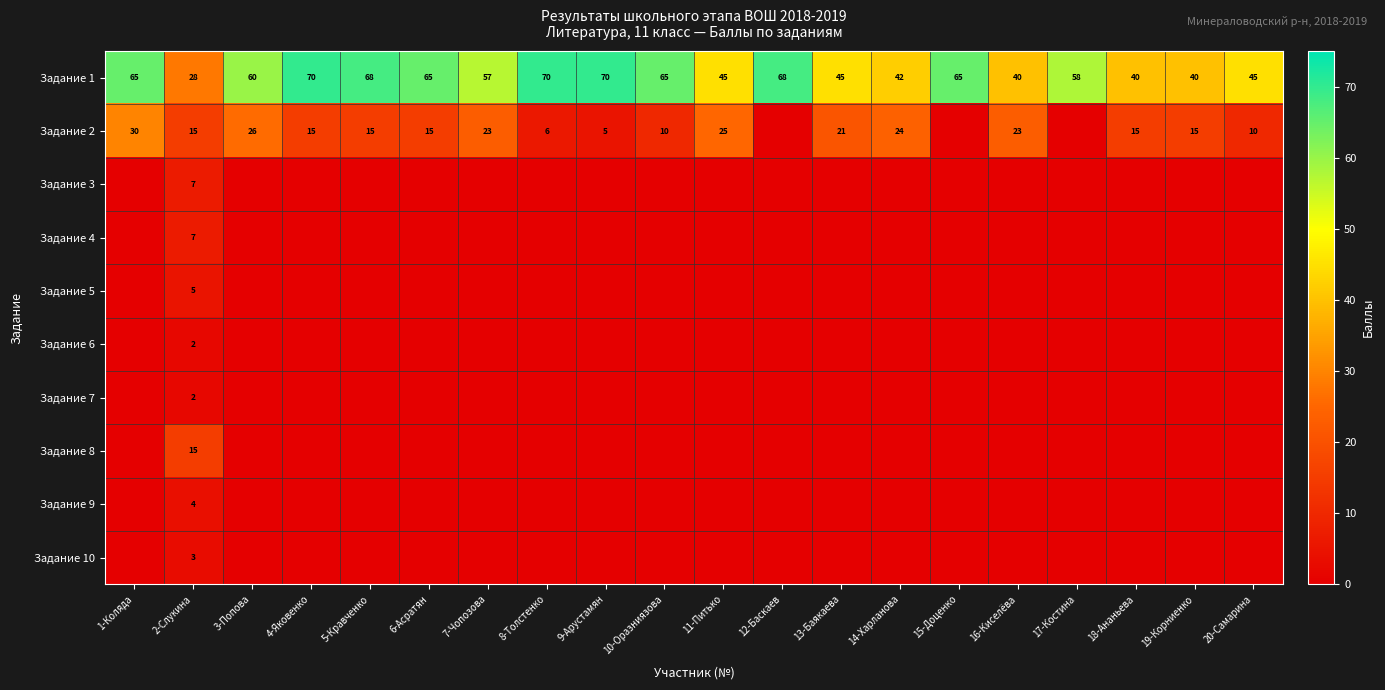

What is the sum of the Задание 1 values at 20-Самарина and 17-Костина?

103